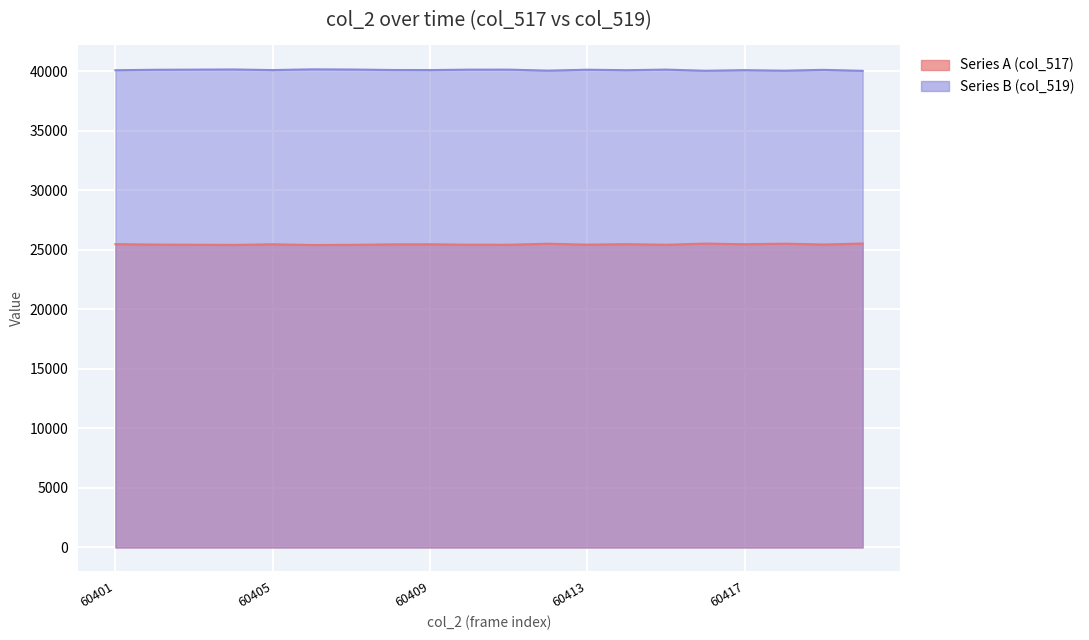

Where is the first local minimum for Series B (col_519)?

60405